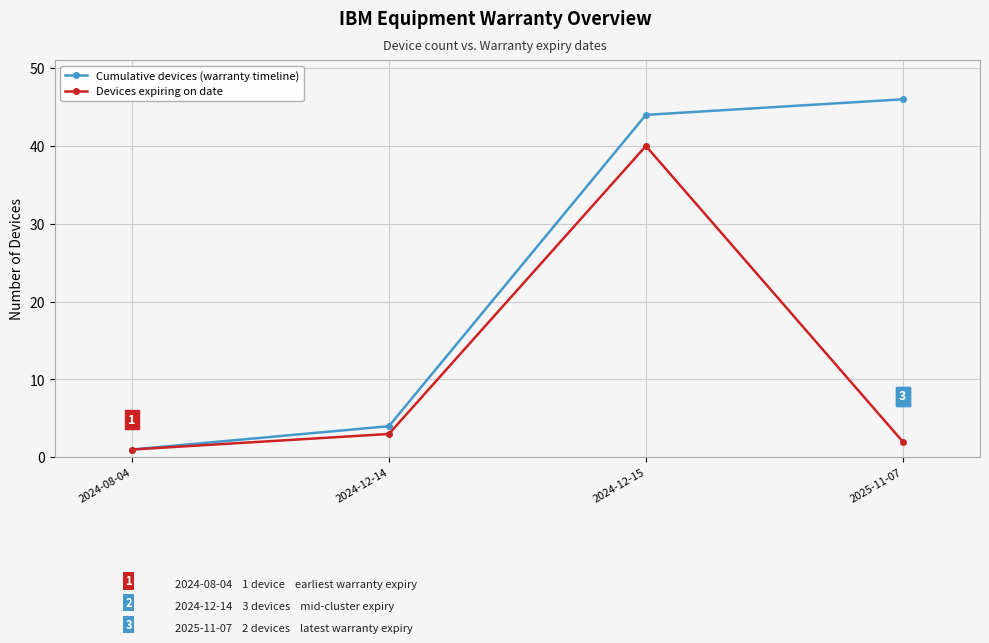

What is the sum of the Devices expiring on date values at 2025-11-07 and 2024-12-15?

42